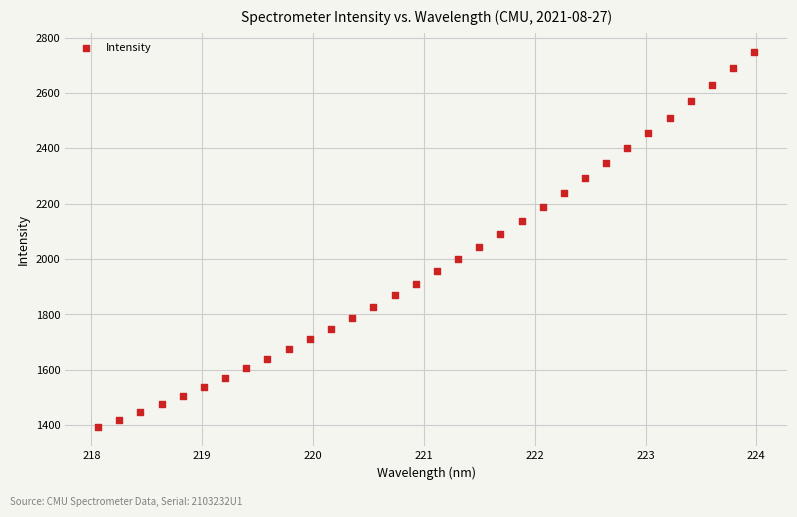

What is the range of X values (max minus min)?

5.9